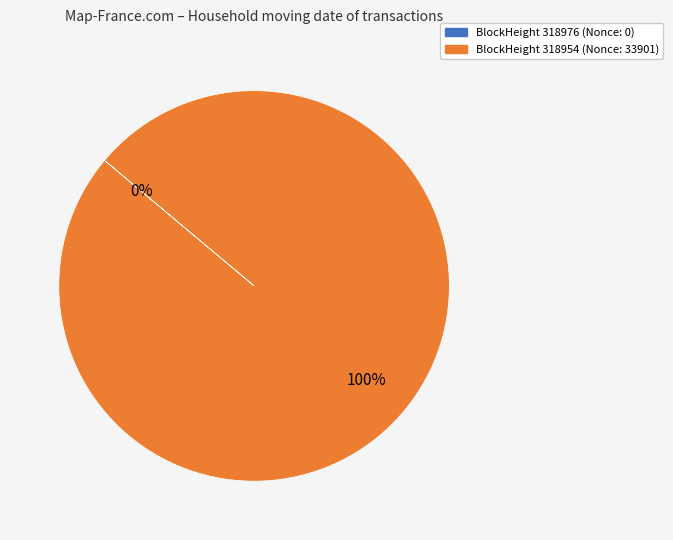

Which slice is the smallest?

318976